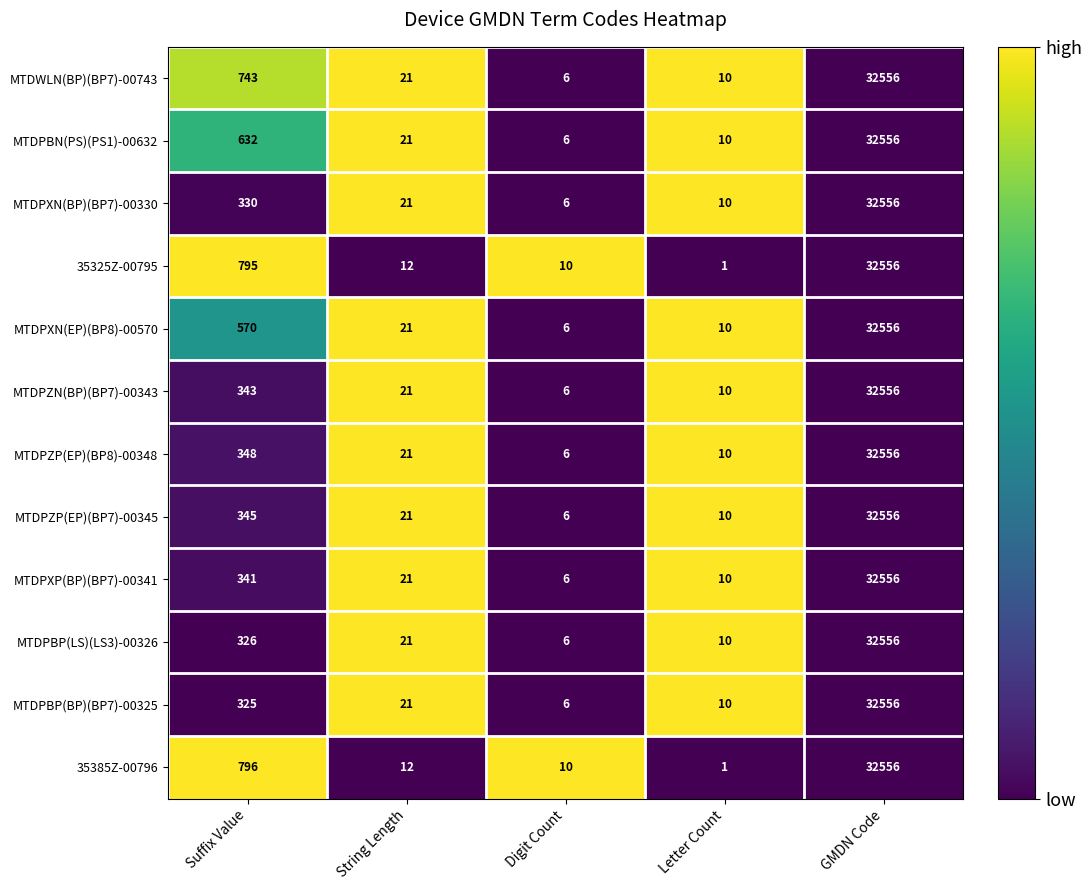

Count the number of categories in the chart.

5